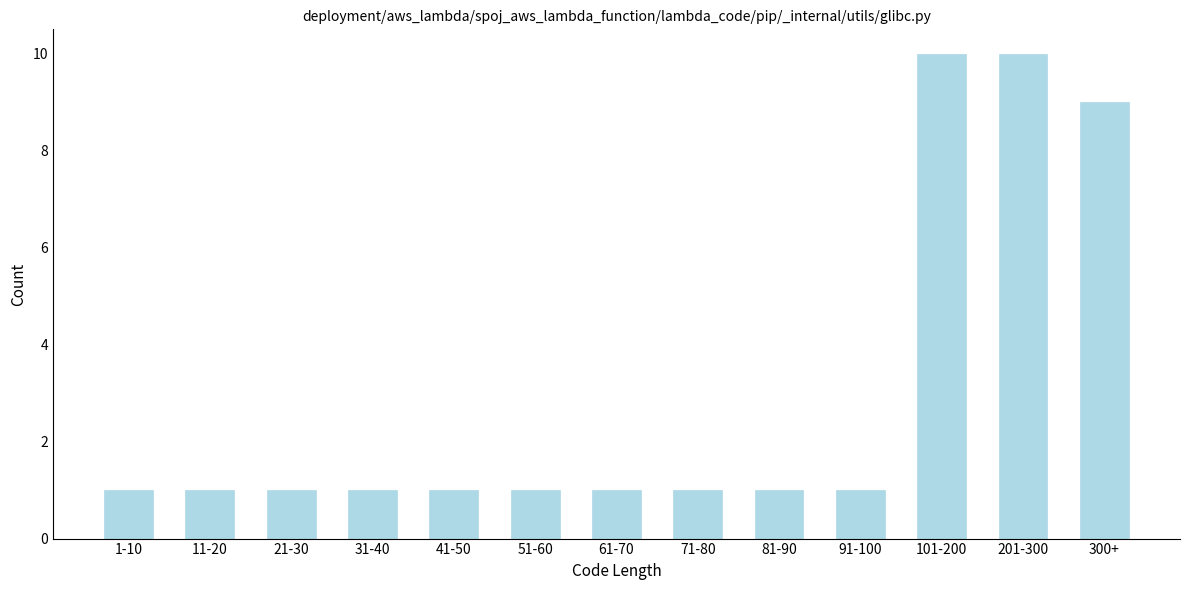

Reading left to right, list all the values displayed in this chart.

1	1	1	1	1	1	1	1	1	1	10	10	9